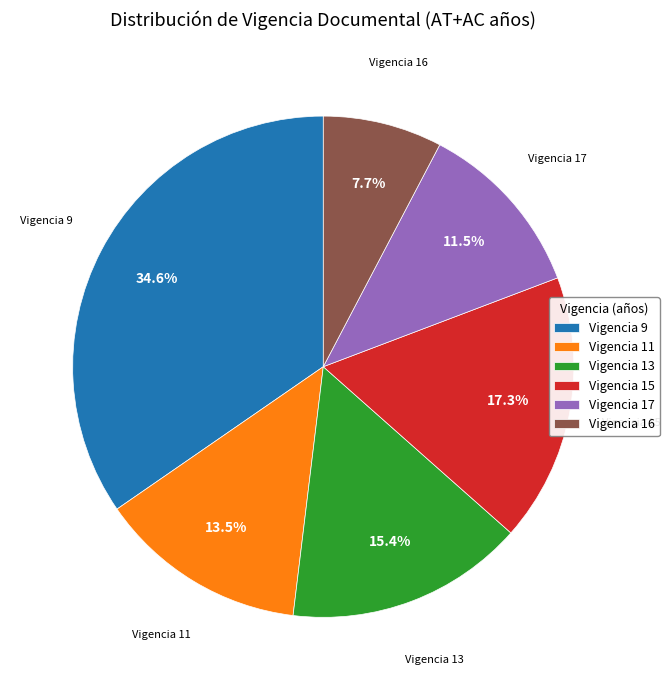

To the nearest percent, what is the average slice percentage?

17%